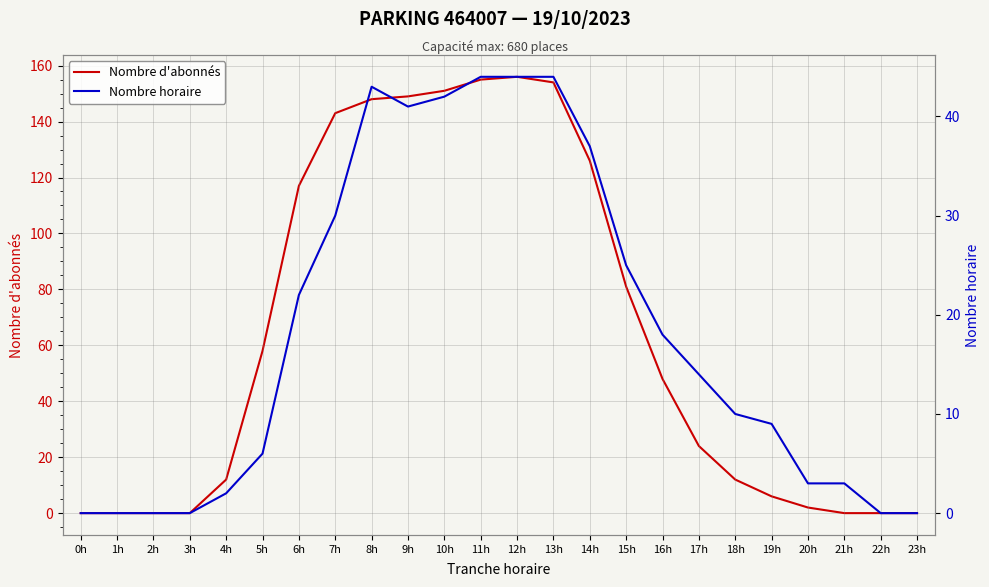

Which category has the lowest value in the Nombre d'abonnés series?

0h